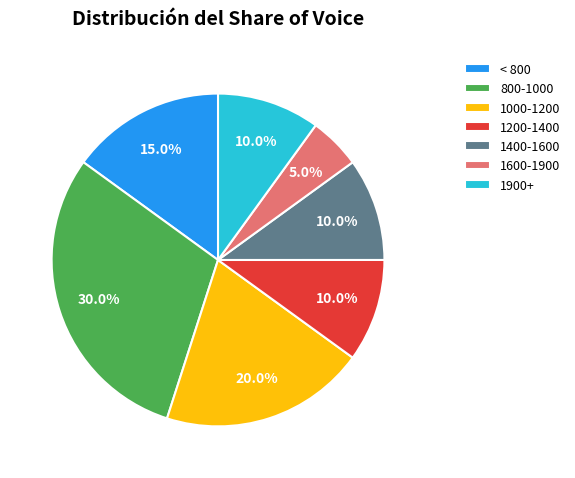

How many slices are in this pie chart?

7